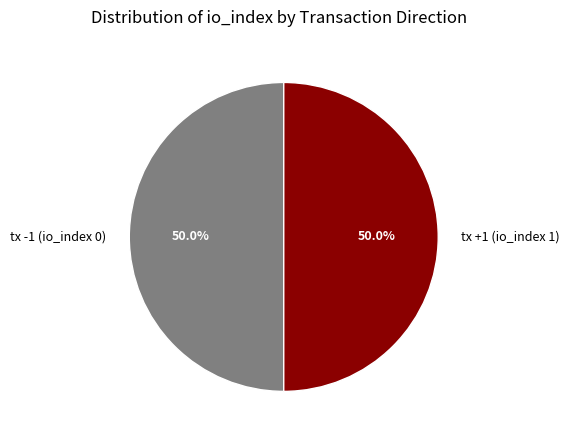

To the nearest percent, what is the difference between the largest and smallest slice percentages?

0%